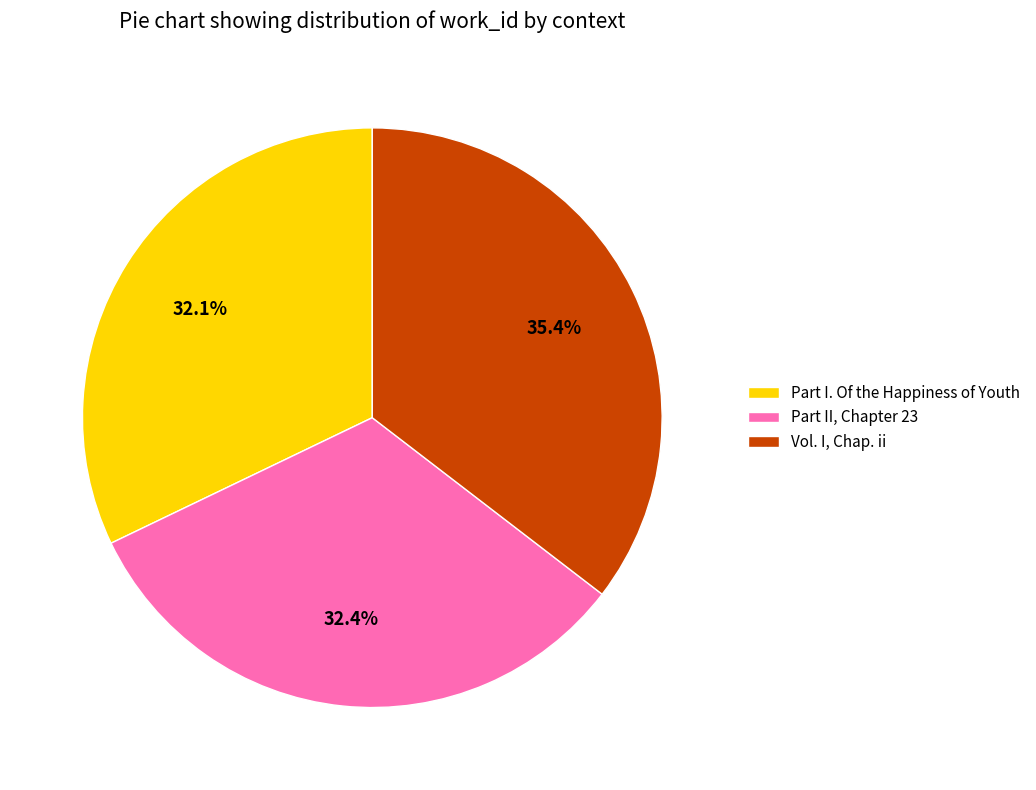

How many segments does this pie chart have?

3